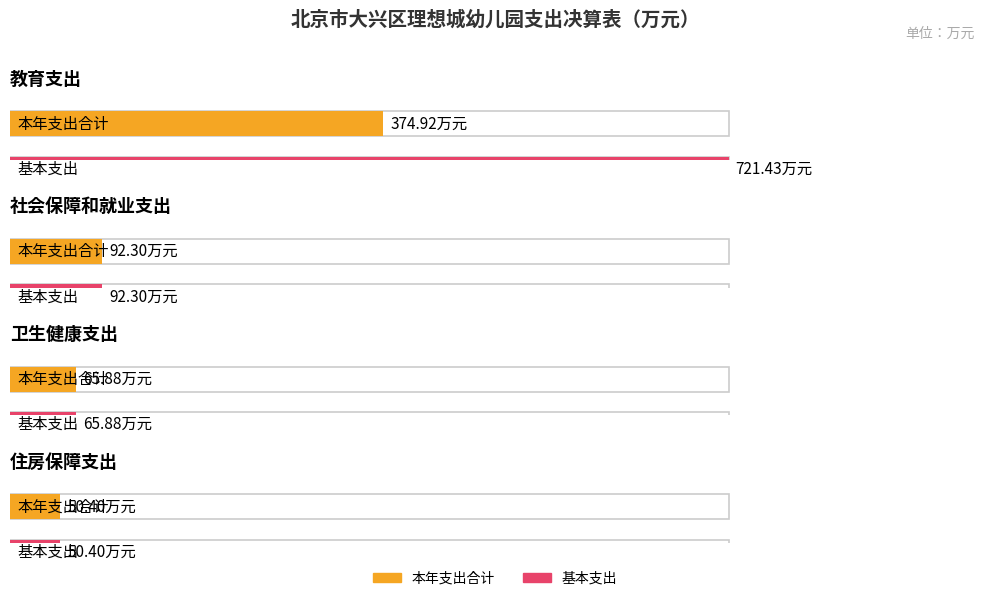

What is the difference between the second highest and second lowest values in the 本年支出合计 series?

26.4